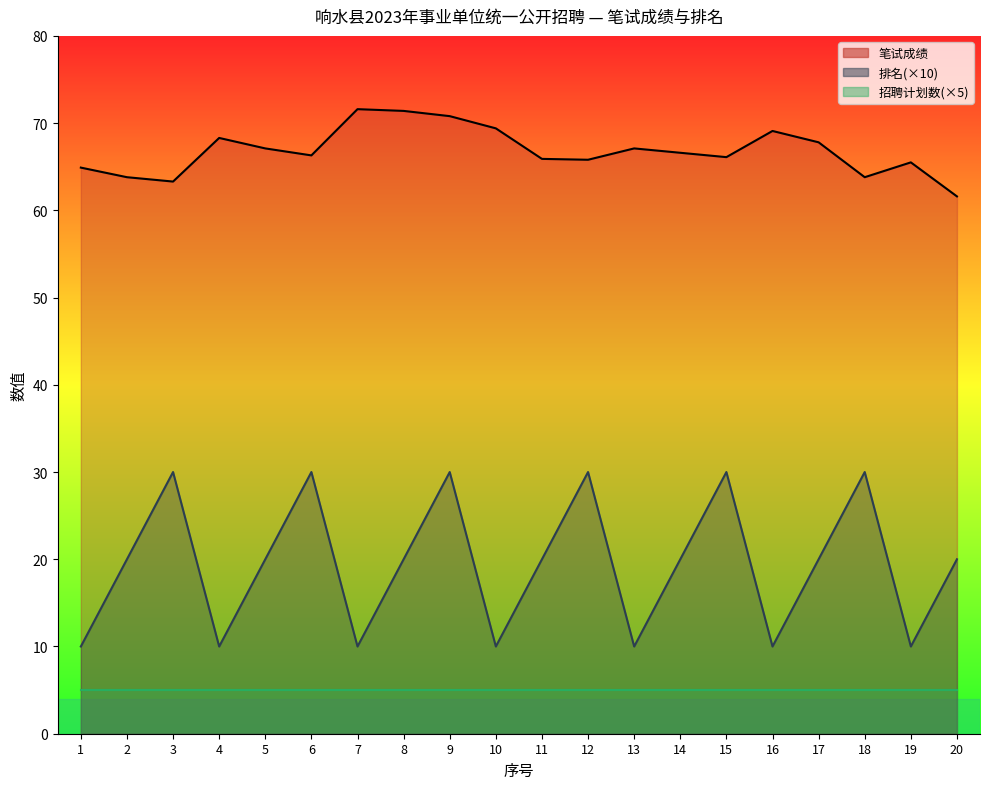

Reading left to right, what are all the values shown in this chart?

笔试成绩_line: 64.9	63.8	63.3	68.3	67.1	66.3	71.6	71.4	70.8	69.4	65.9	65.8	67.1	66.6	66.1	69.1	67.8	63.8	65.5	61.6
排名(×10)_line: 10.0	20.0	30.0	10.0	20.0	30.0	10.0	20.0	30.0	10.0	20.0	30.0	10.0	20.0	30.0	10.0	20.0	30.0	10.0	20.0
招聘计划数(×5)_line: 5.0	5.0	5.0	5.0	5.0	5.0	5.0	5.0	5.0	5.0	5.0	5.0	5.0	5.0	5.0	5.0	5.0	5.0	5.0	5.0